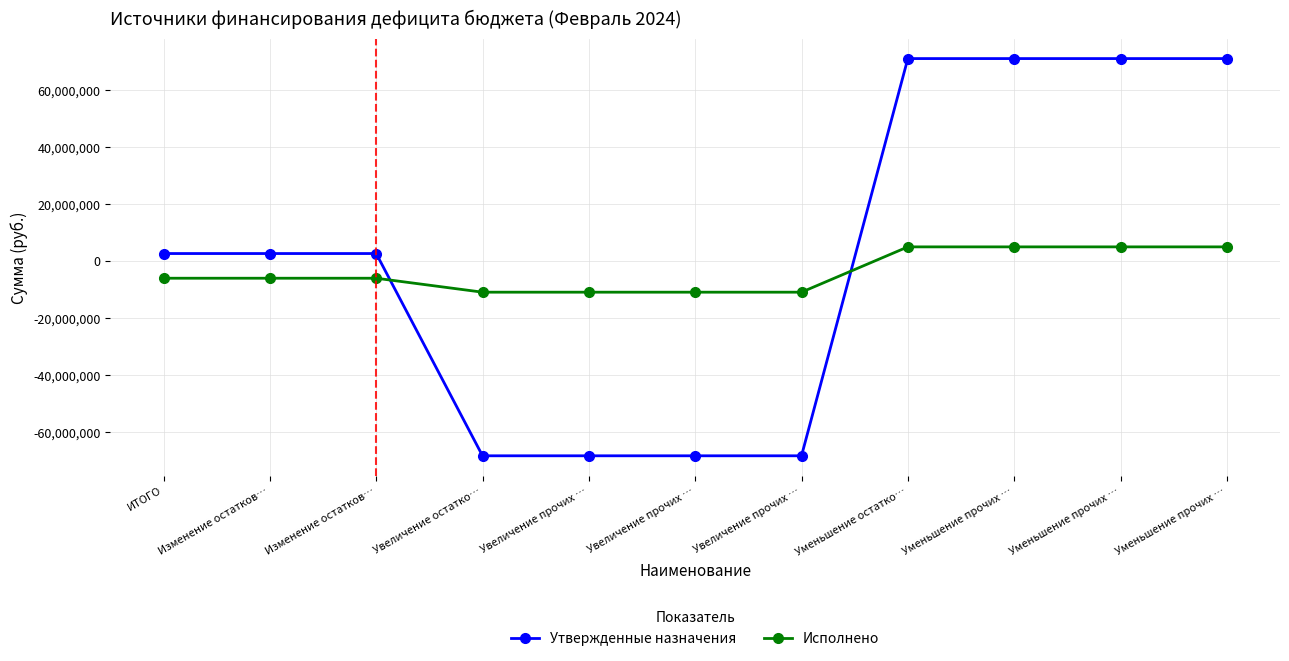

Which category has the highest value across all series?

Уменьшение остатко…